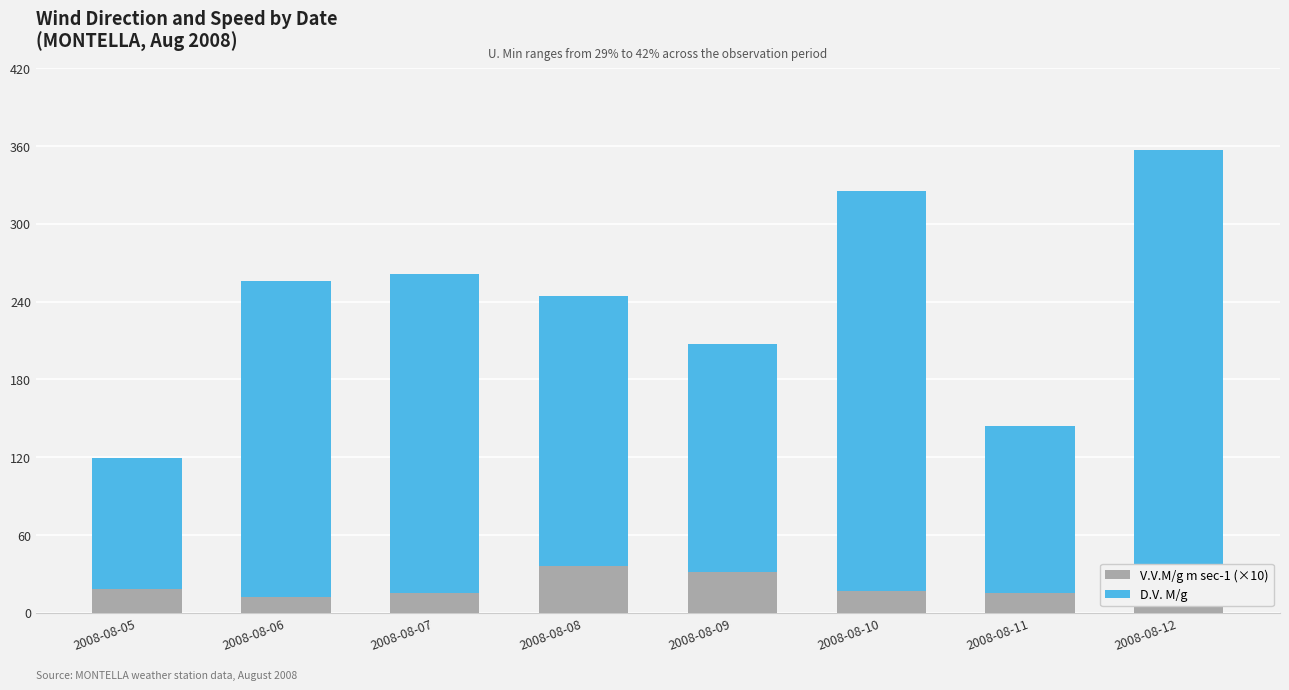

The value of D.V. M/g at 2008-08-06 is 394. True or false?

False